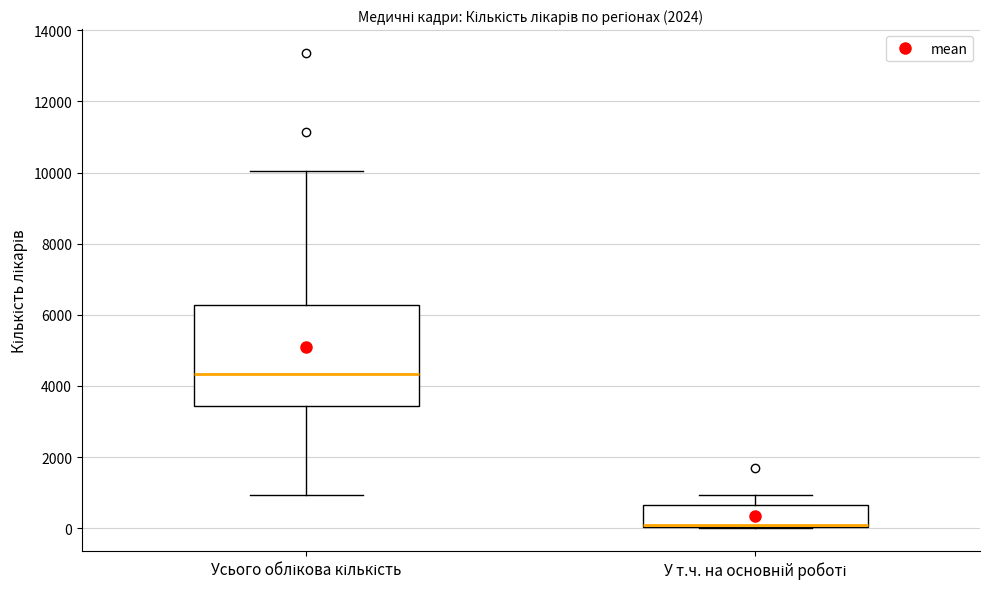

Where does the upper whisker of the box for У т.ч. на основній роботі end on the y-axis? The values are not printed on the chart, so give them approximately, as read against the axis.

1000